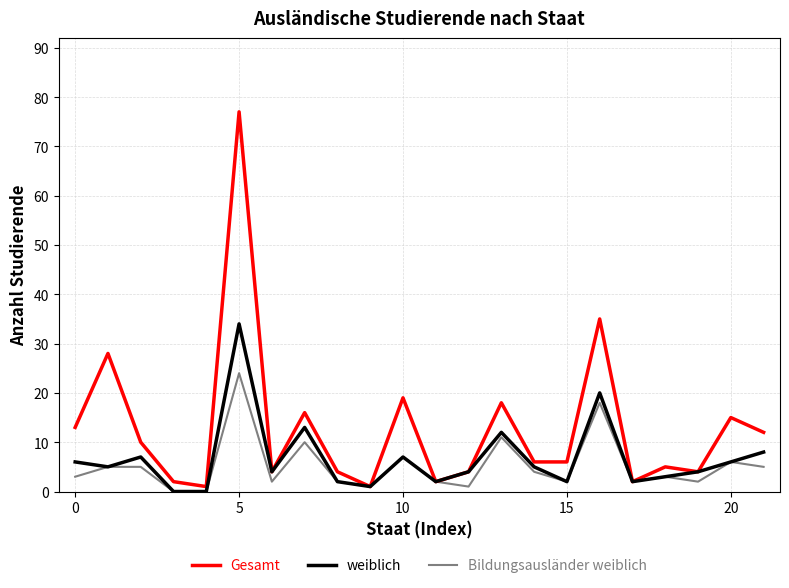

Which series has the largest range (max minus min)?

Gesamt